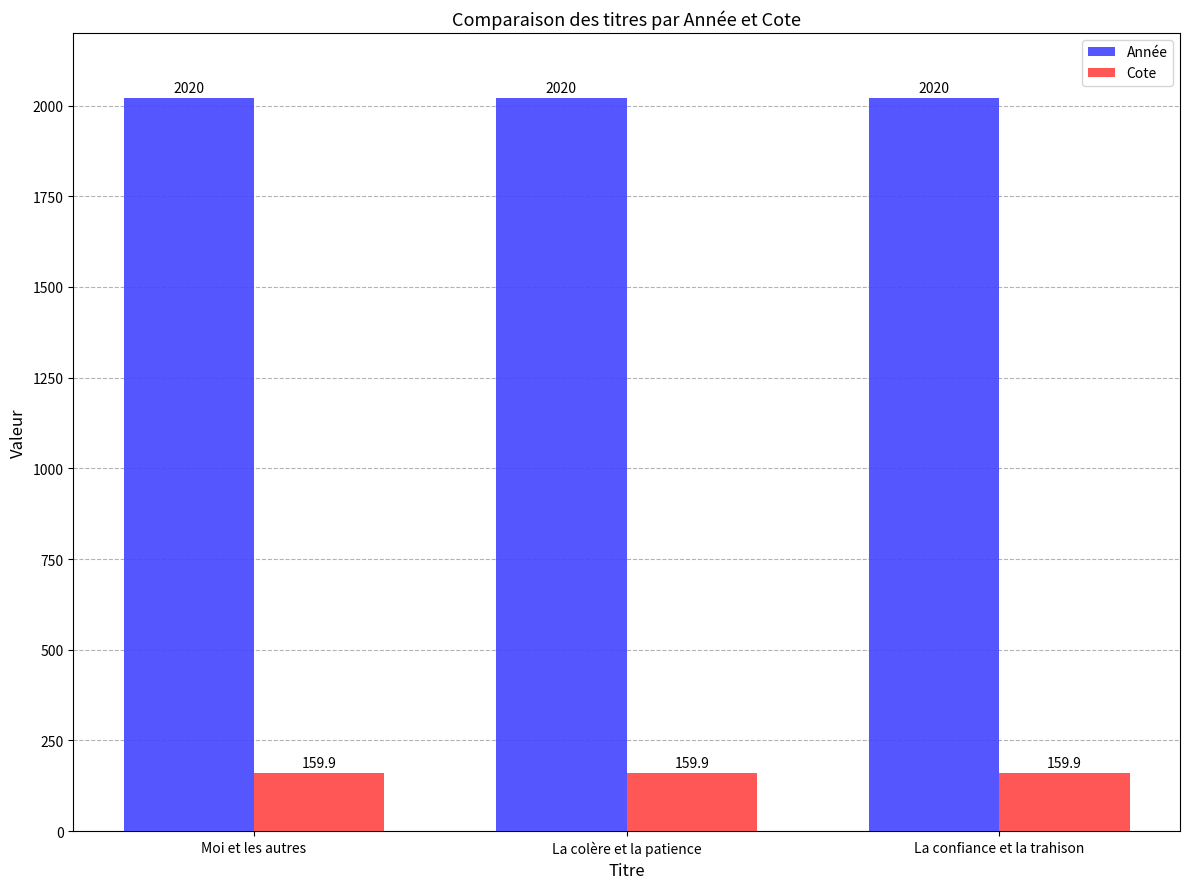

What is the greatest value displayed?

2020.0